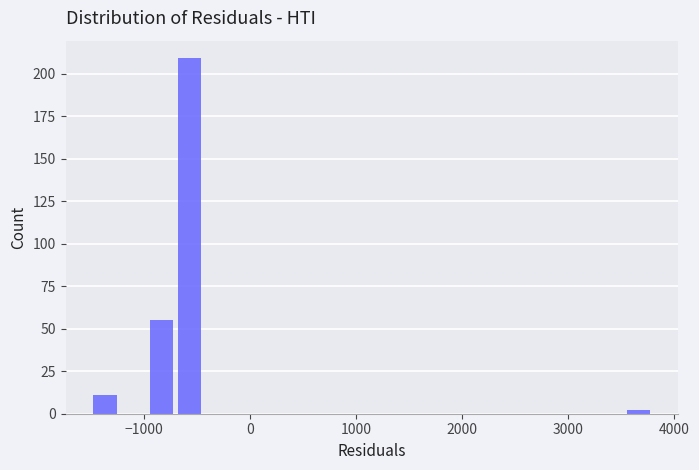

Read against the x-axis, roughly where is the centre of the tallest bar?

-600